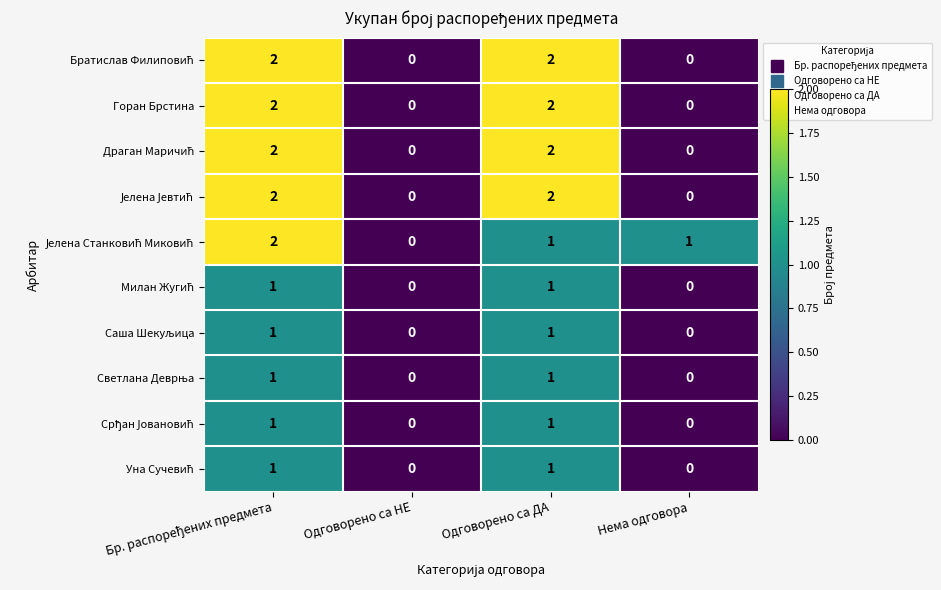

How many categories are shown in the chart?

4